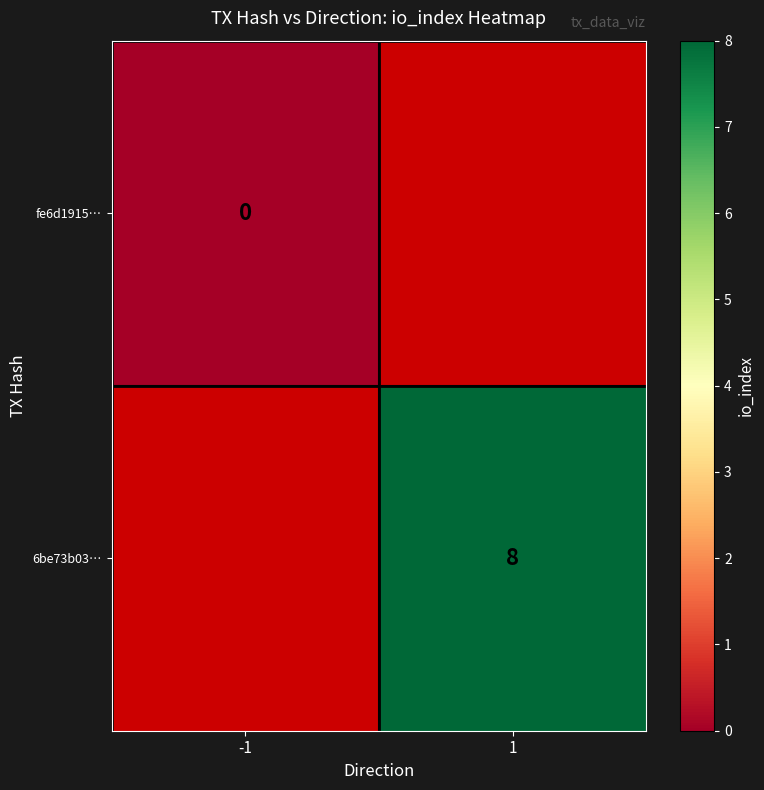

Which has a higher value, -1 or 1?

1